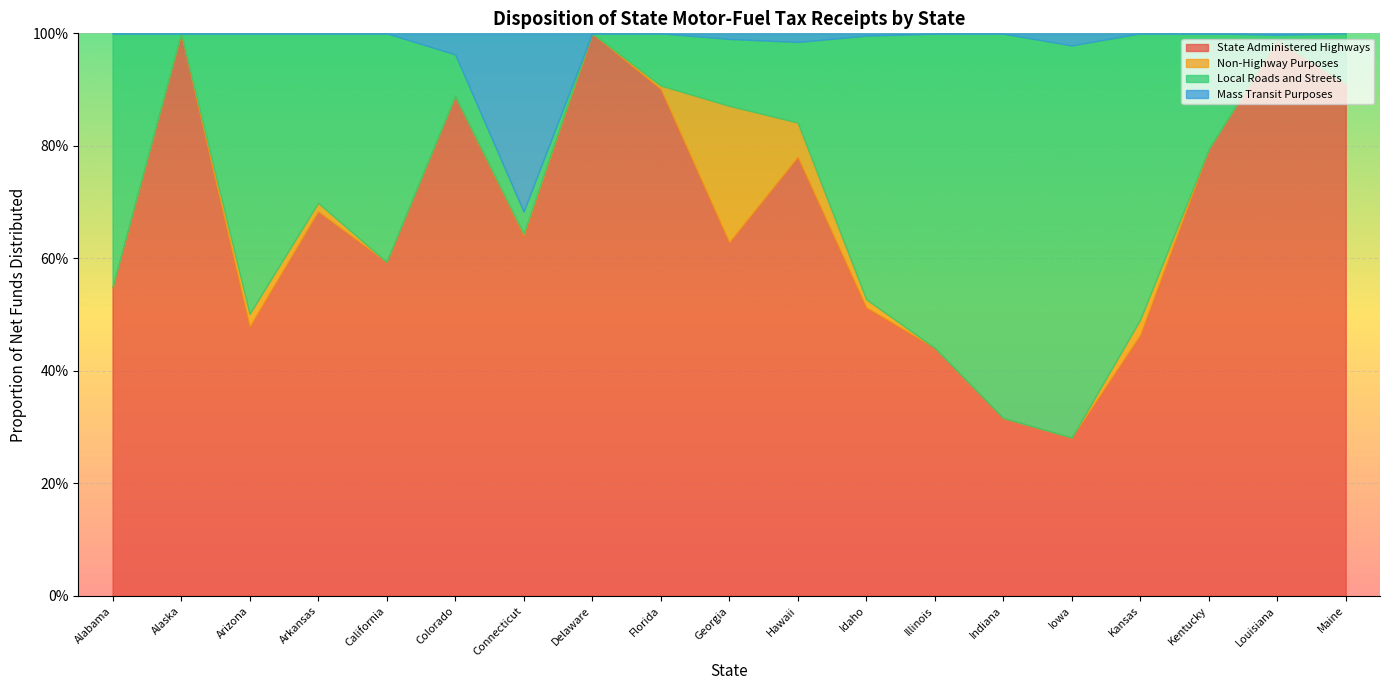

After their last crossing, which series has the higher values: State Administered Highways or Local Roads and Streets?

State Administered Highways